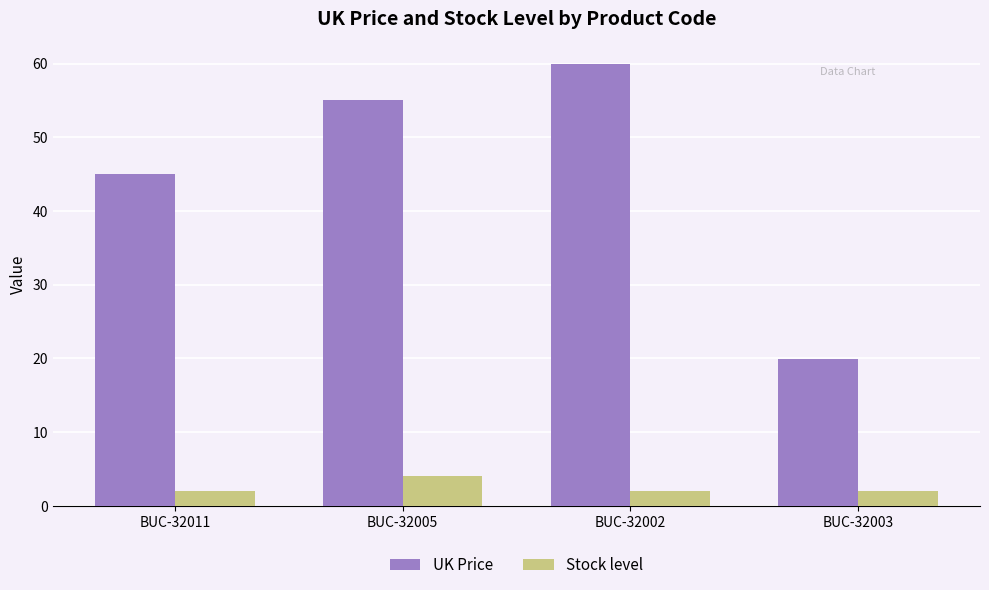

Which label corresponds to the largest value in the chart?

BUC-32002